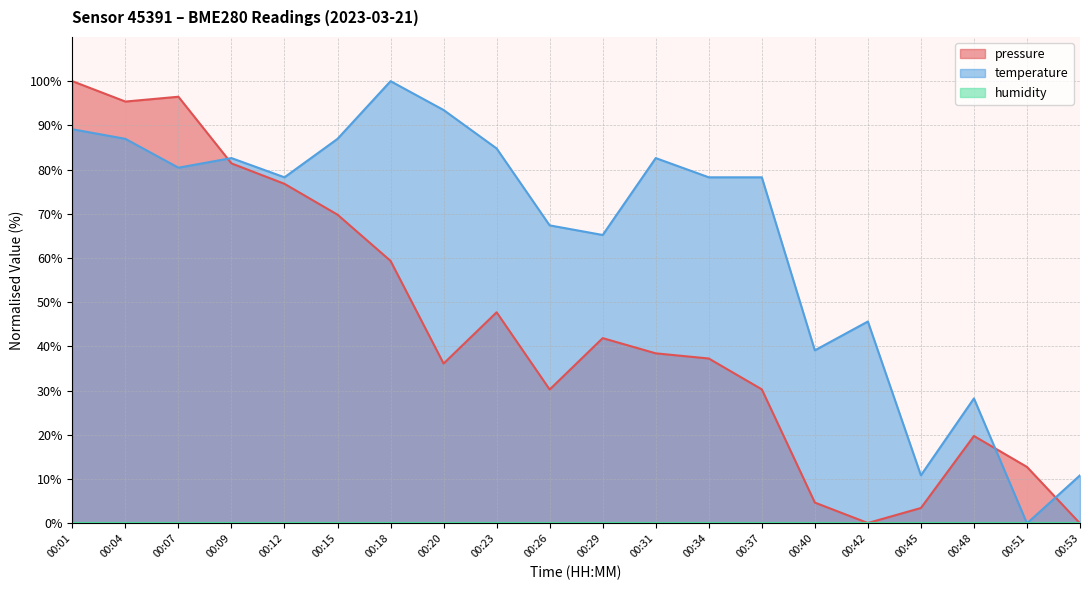

What is the total value across all series at 00:26?

97.7